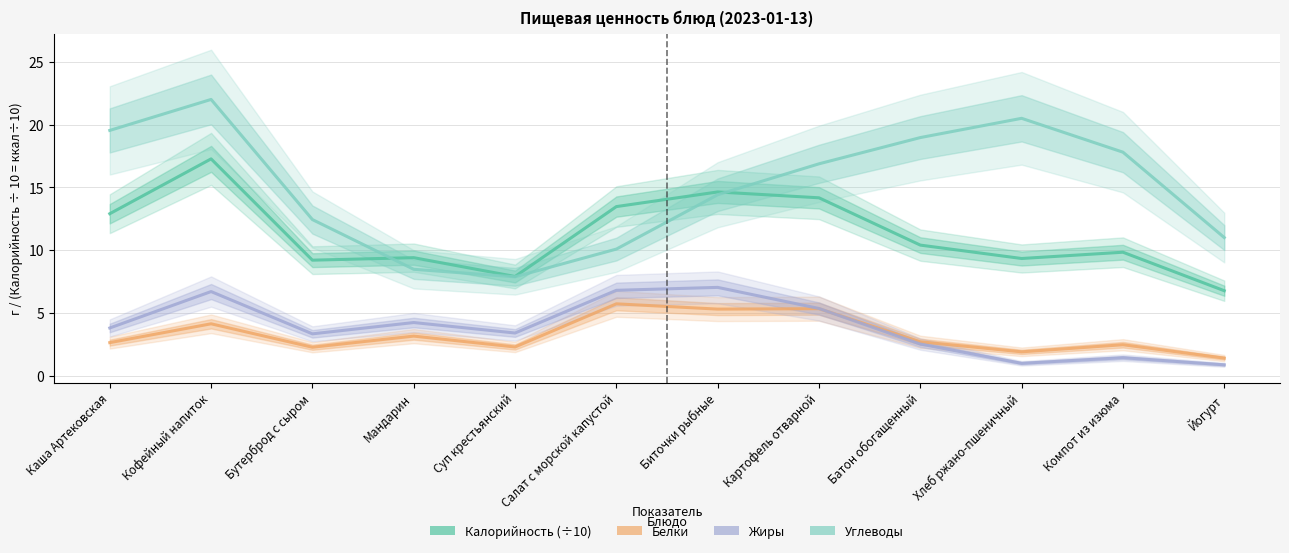

Rank the series by their maximum value, from highest to lowest.

Углеводы, Калорийность (÷10), Жиры, Белки